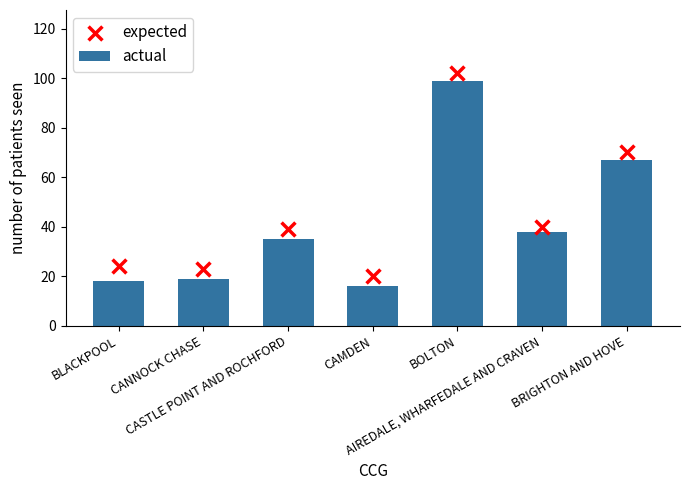

Which series contains the highest Y value?

expected